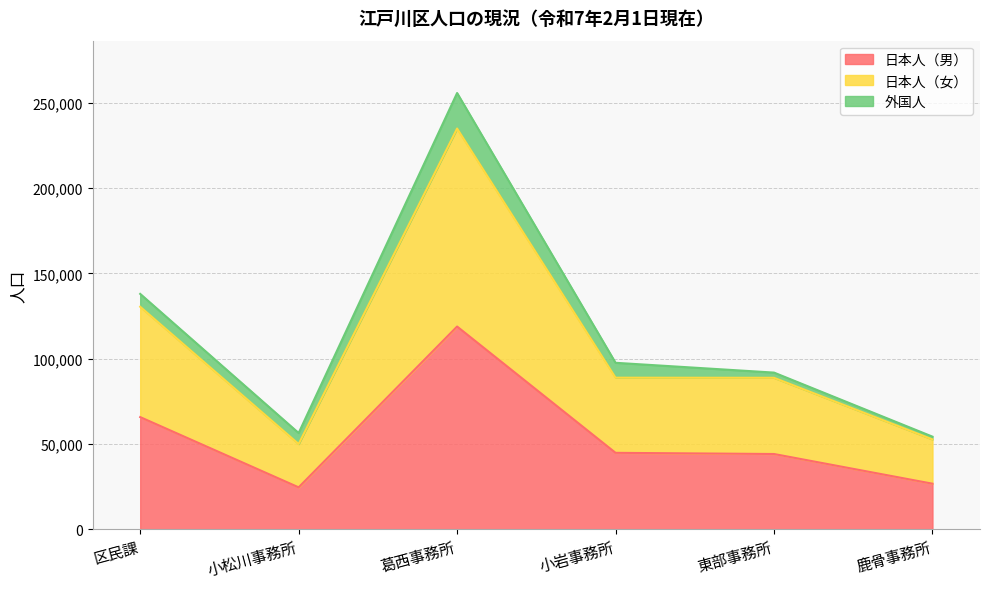

What is the highest value of the 日本人（男） series?

118806